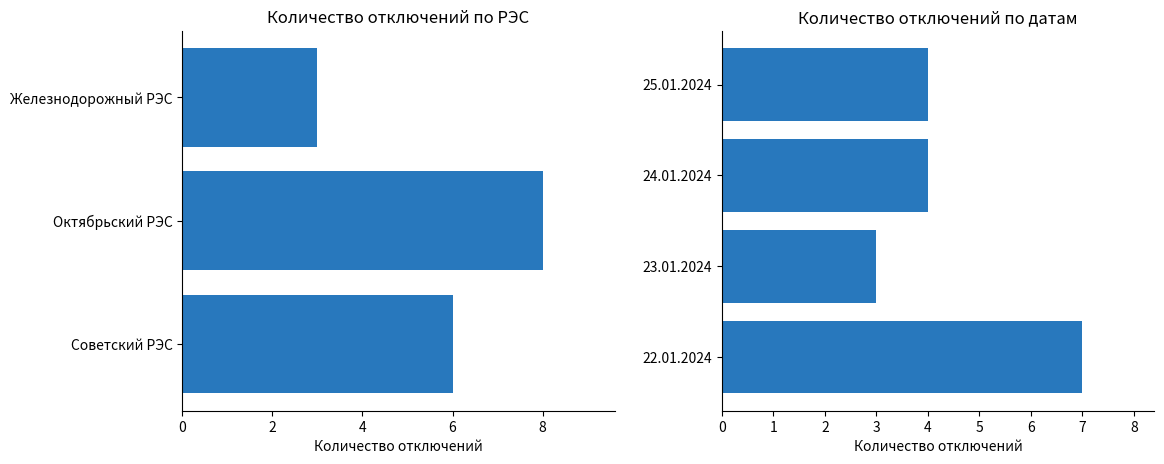

Read the value at Советский РЭС.

6